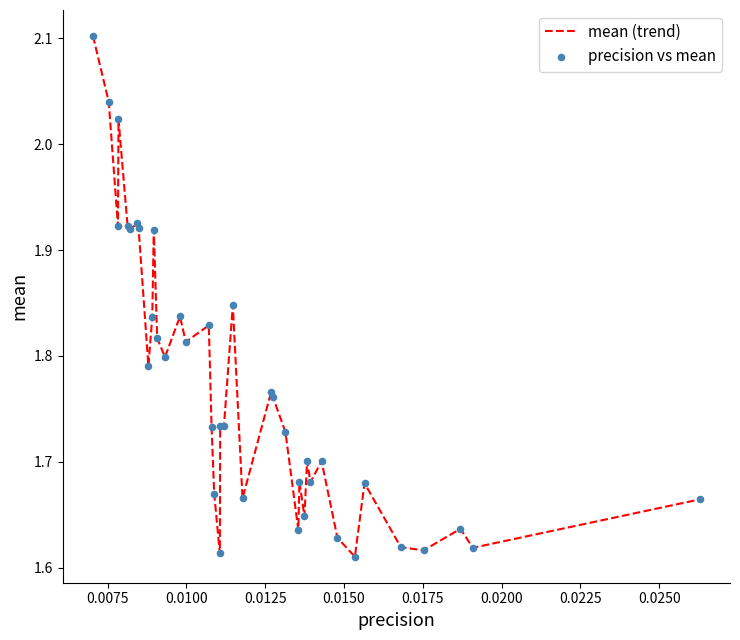

What is the maximum value shown in the chart?

2.1